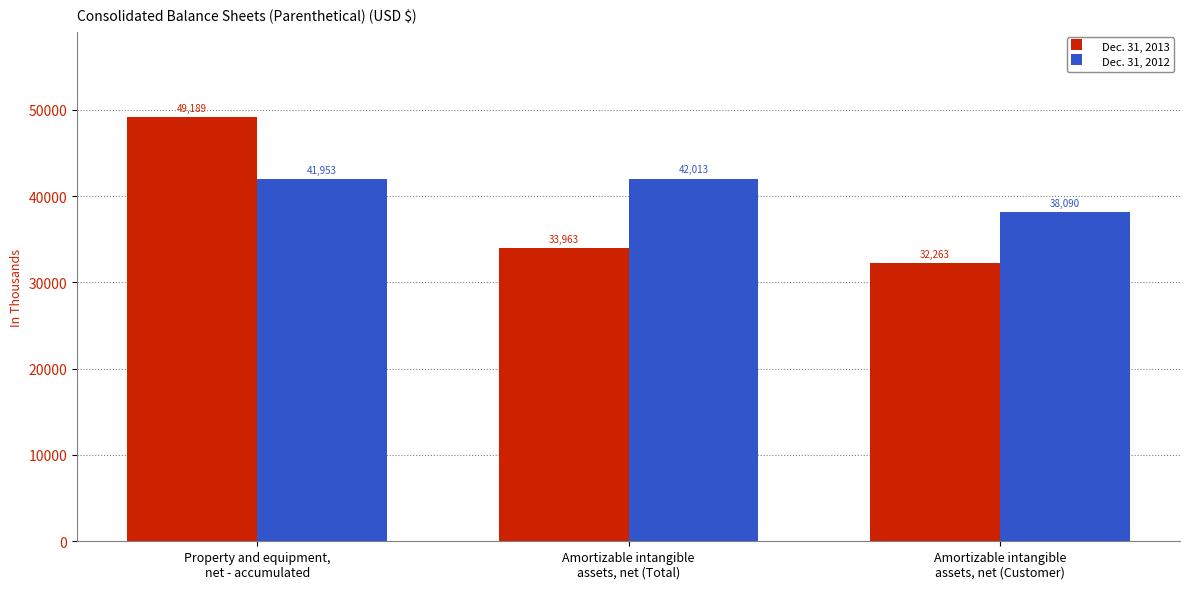

Which category has the highest value across all series?

Property and equipment,
net - accumulated